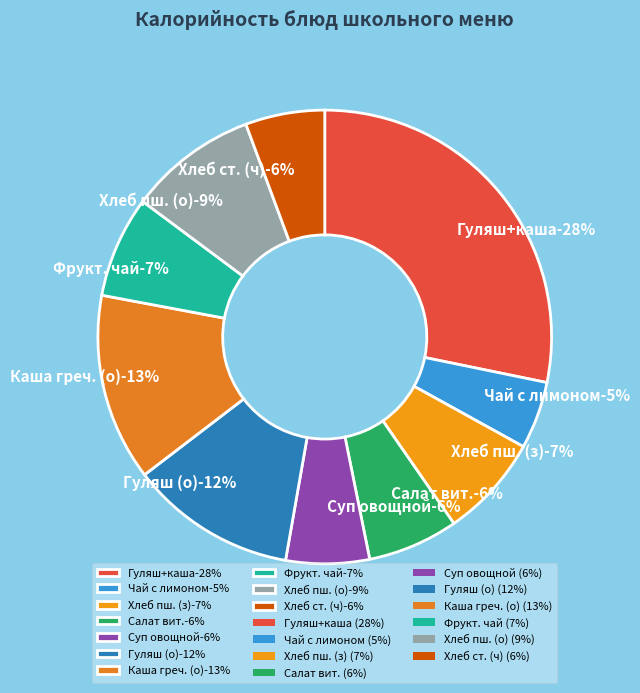

True or false: Хлеб столовый (ржано-пшеничный) accounts for 6% of the total.

True